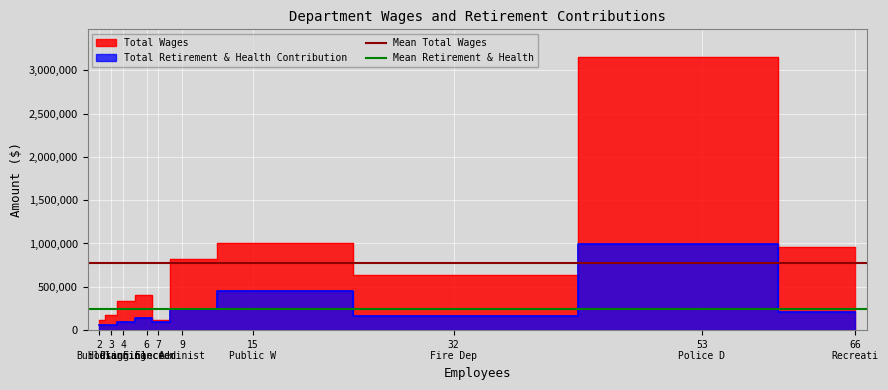

What is the minimum value for Mean Total Wages?

771955.8